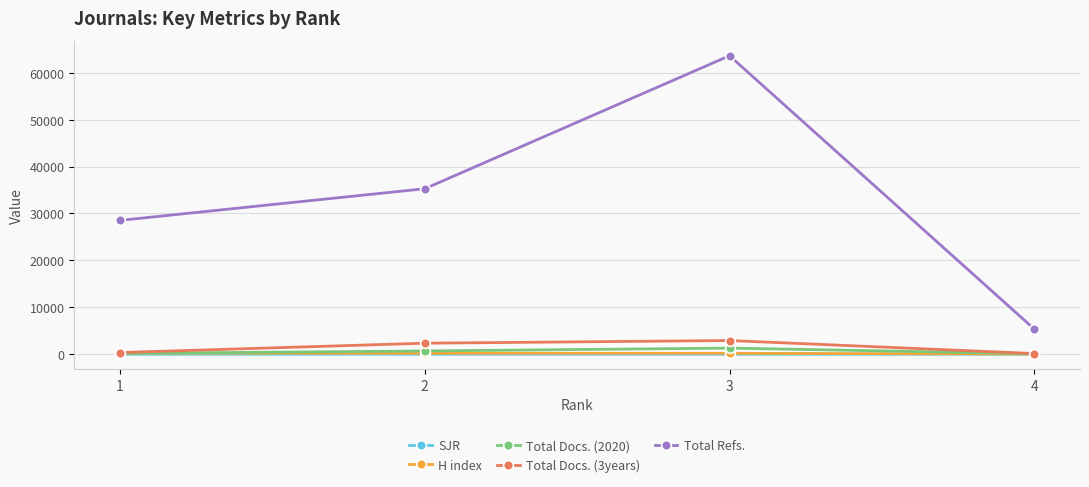

Between 1 and 3, which series saw the biggest shift?

Total Refs.